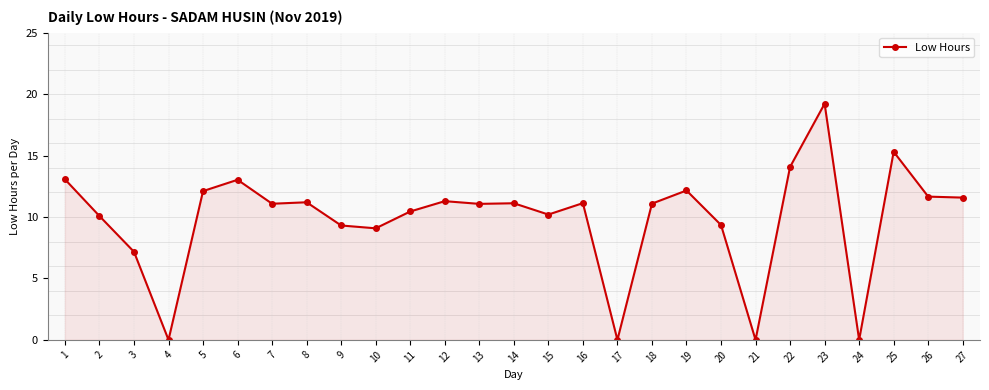

At which label is the value closest to 9?

10